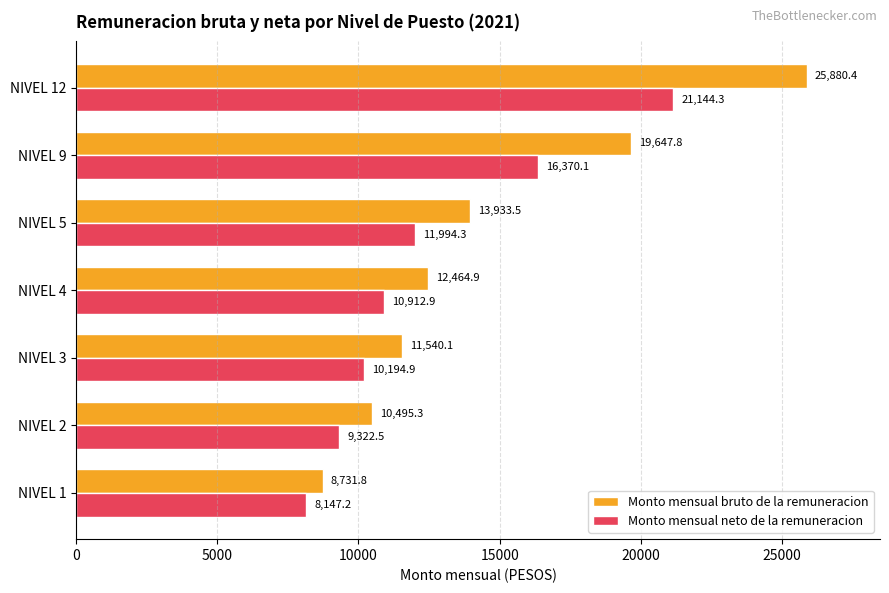

How many categories are shown in the chart?

7